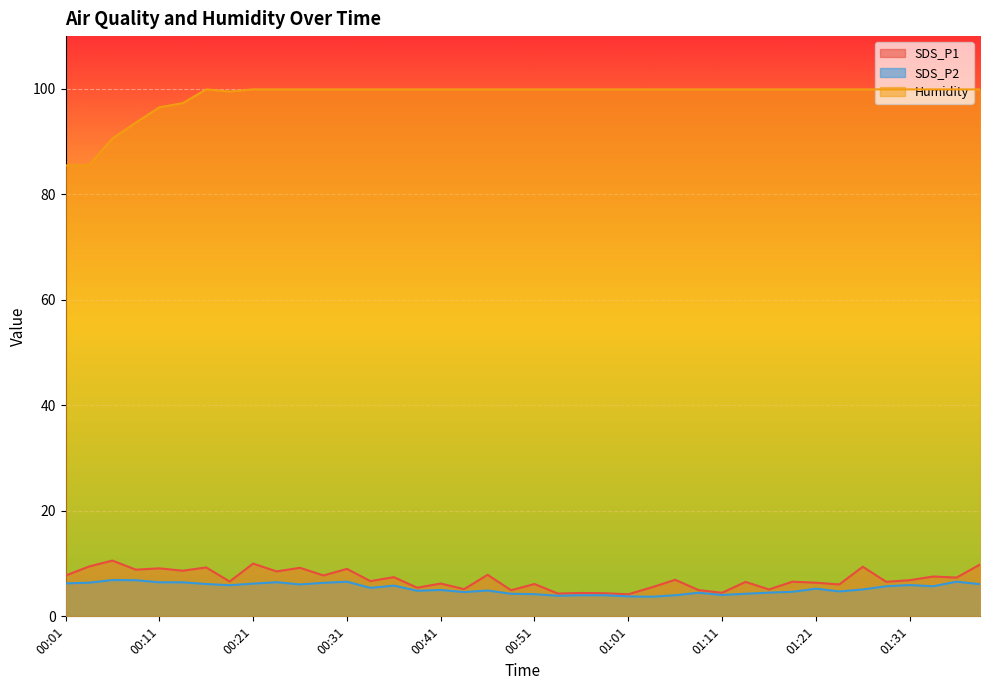

Does the chart display data point markers on the line(s)?

No